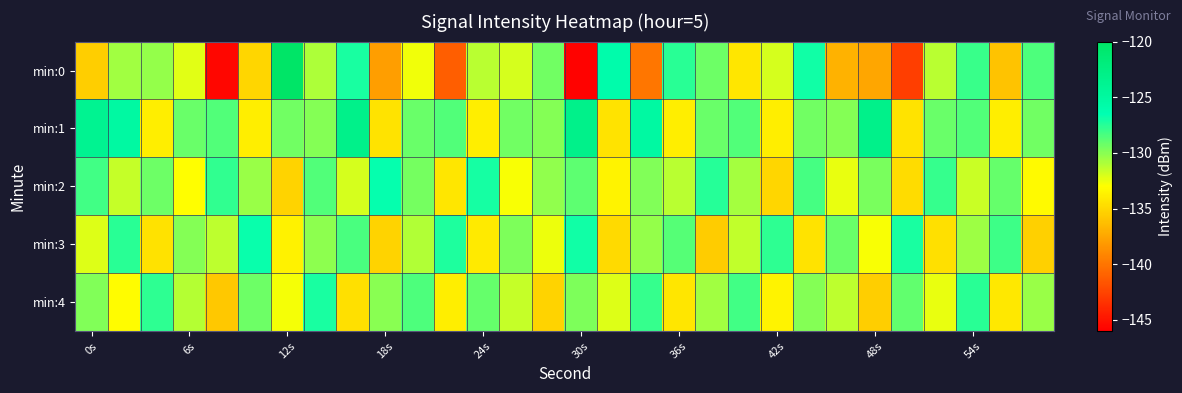

Count the number of data series in this chart.

5